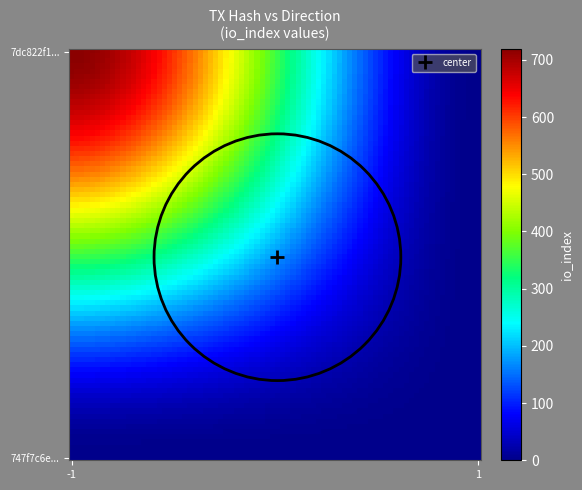

True or false: 747f7c6ebf71202362dde267876827ab6364b18 has a value of 1 at -1.

True